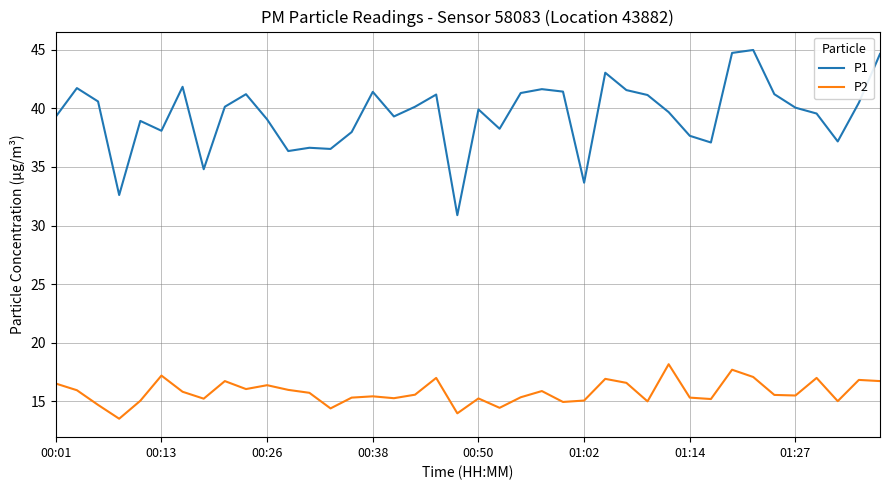

Which series has the widest spread of values?

P1